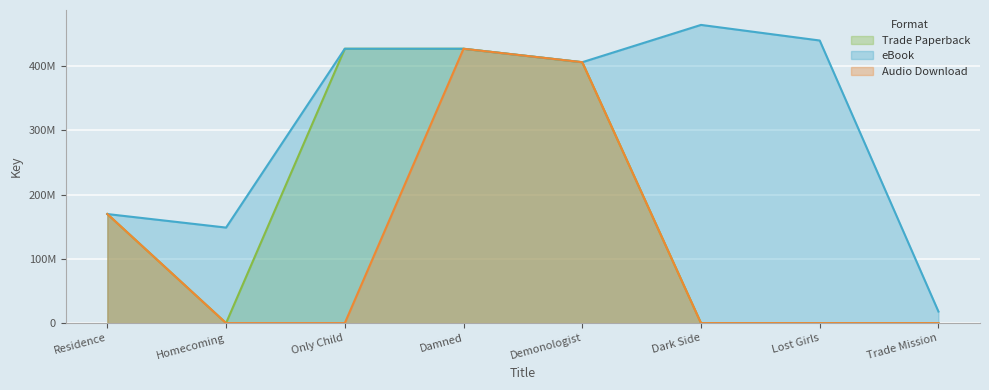

What is the spread (max minus min) of values at Only Child?

426656785